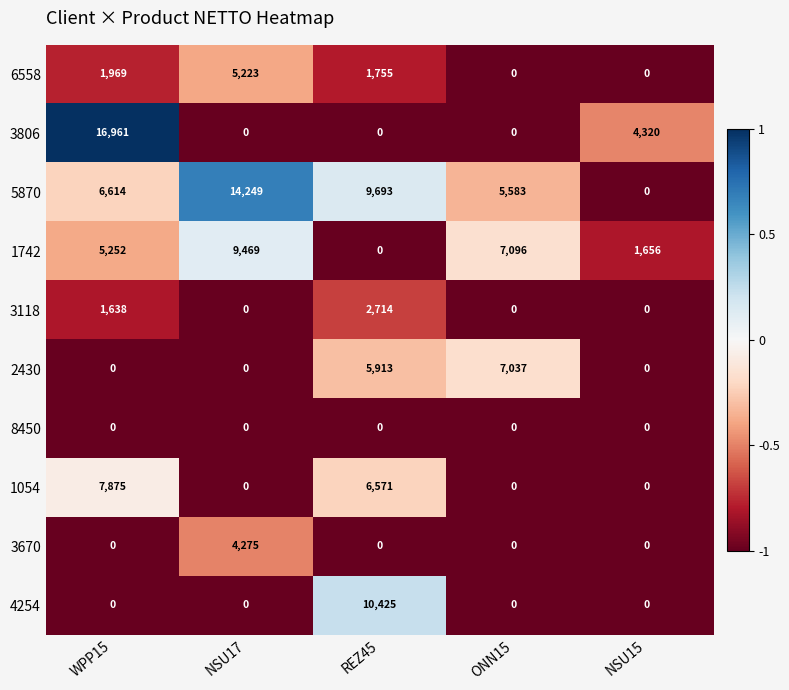

List the series in order of their peak value, highest first.

3806, 5870, 4254, 1742, 1054, 2430, 6558, 3670, 3118, 8450